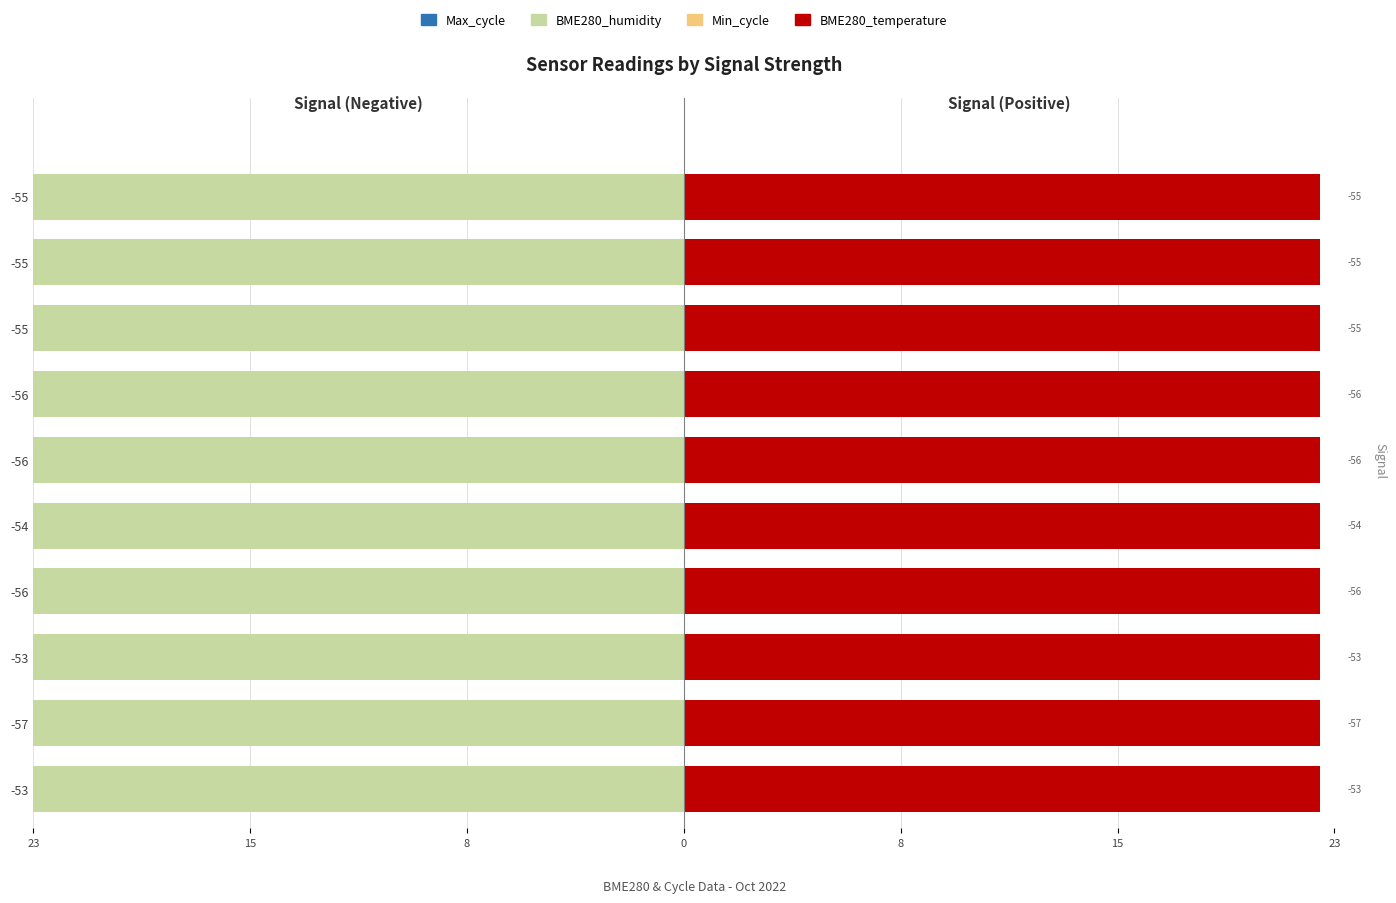

Which series has the widest spread of values?

Max_cycle